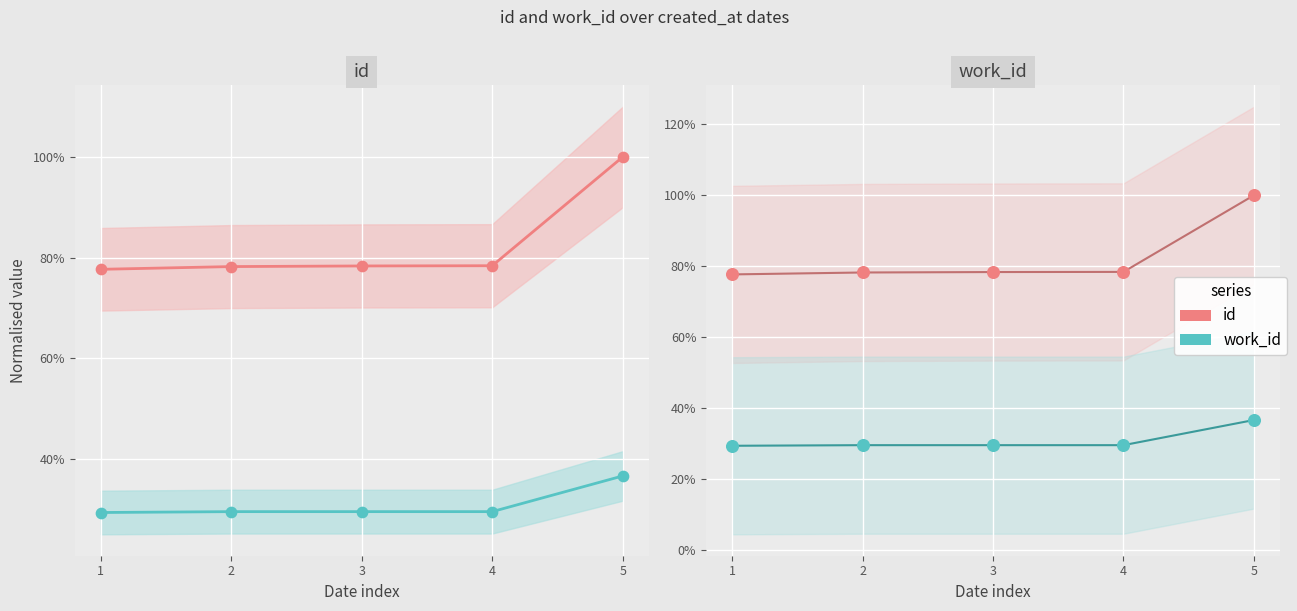

What are all the series names shown in the legend?

id, work_id